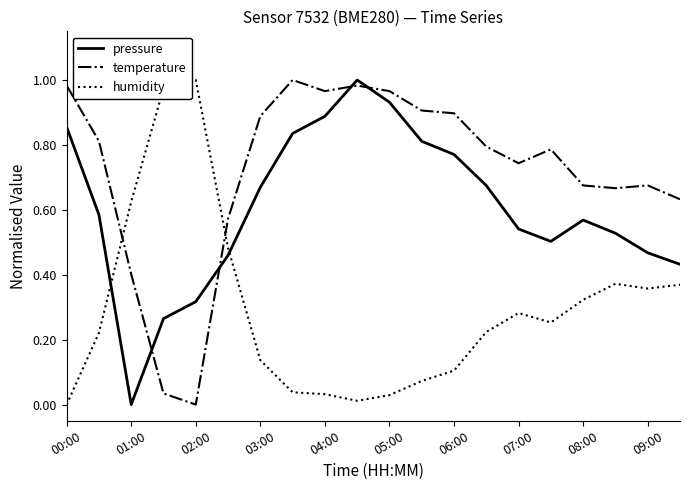

True or false: temperature and humidity cross at least once.

True